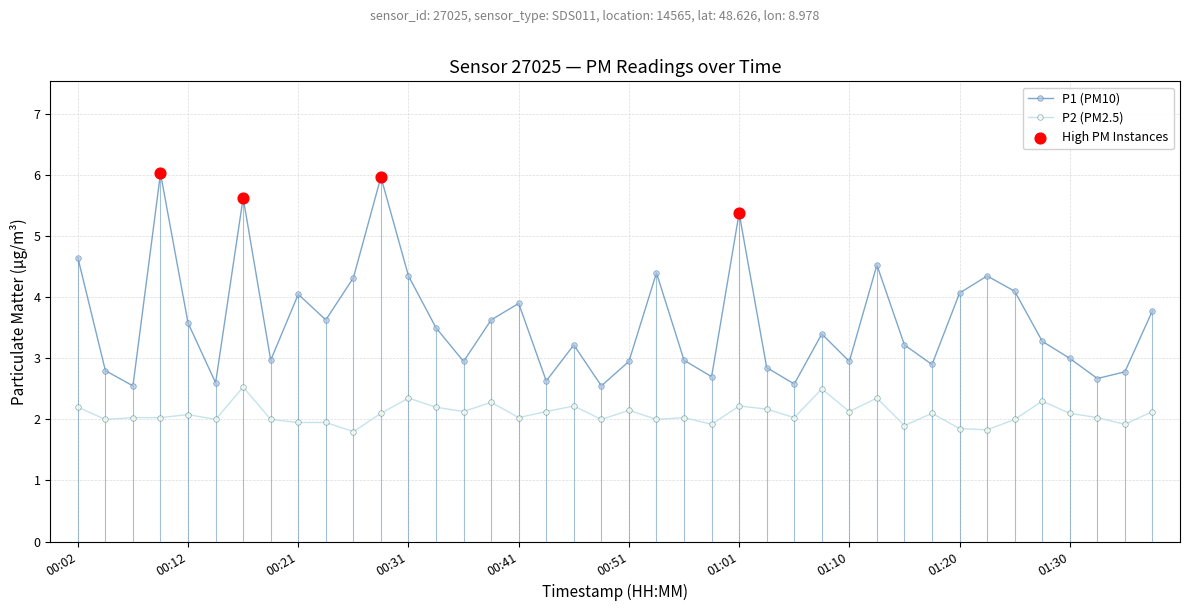

Which series has the widest spread of values?

P1 (PM10)